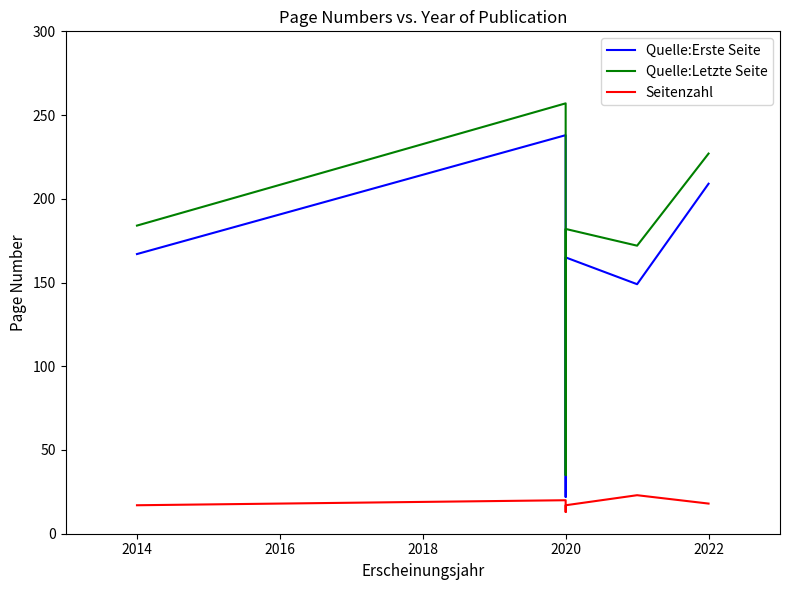

What is the highest value of the Seitenzahl series?

23